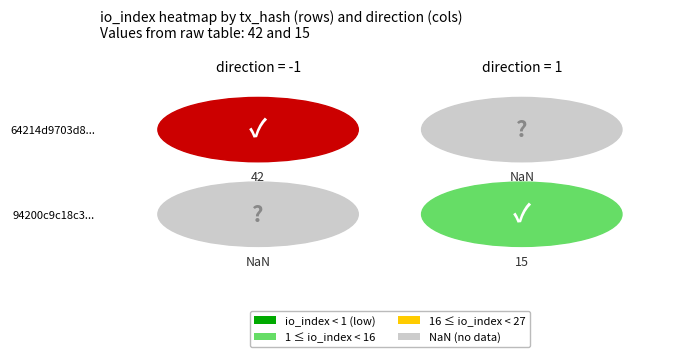

What is the difference between the highest and lowest values at direction?

2